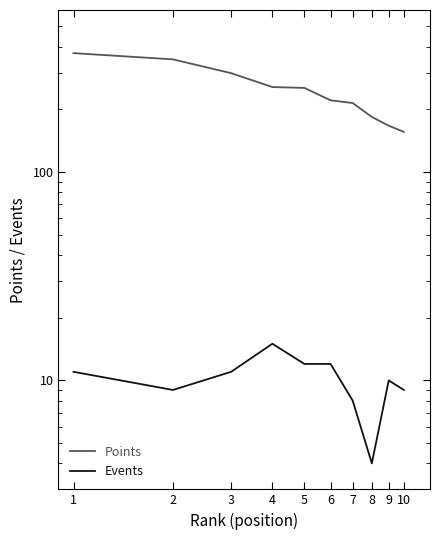

What are all the series names shown in the legend?

Points, Events